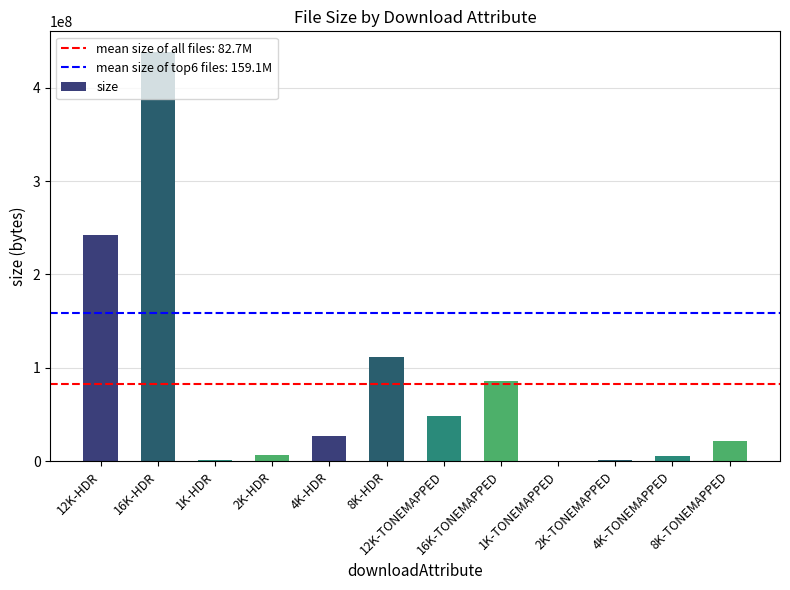

Which has a higher value, 8K-HDR or 1K-HDR?

8K-HDR